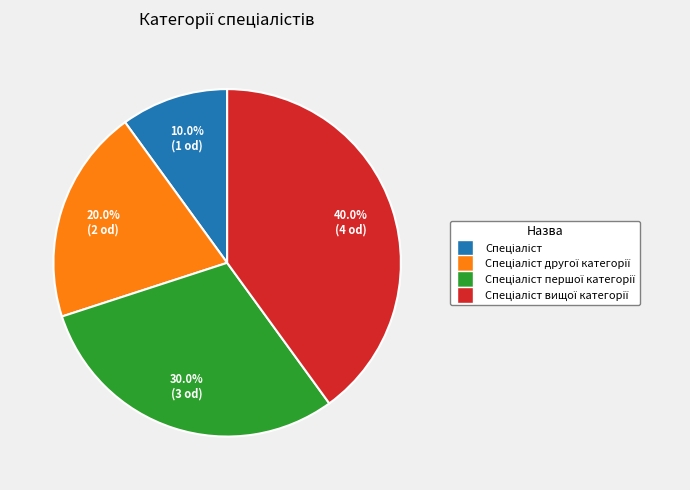

Is there a majority slice in this chart?

No